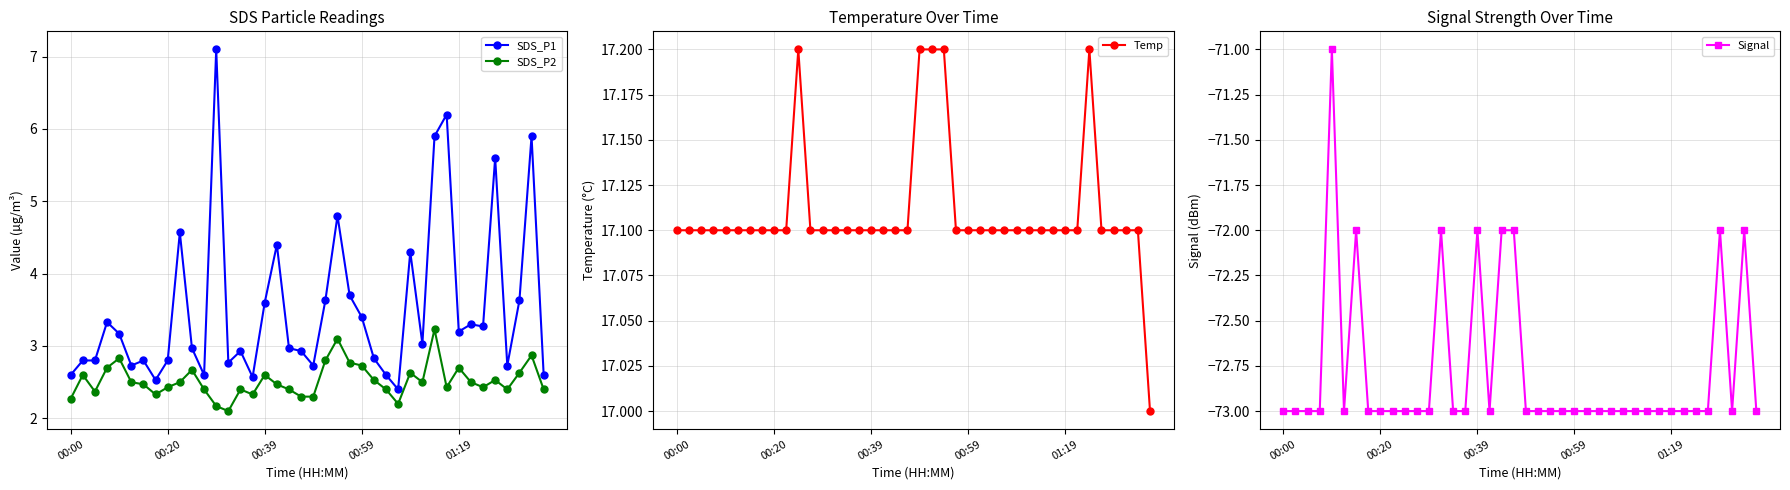

List the series in order of their peak value, highest first.

Temp, SDS_P1, SDS_P2, Signal